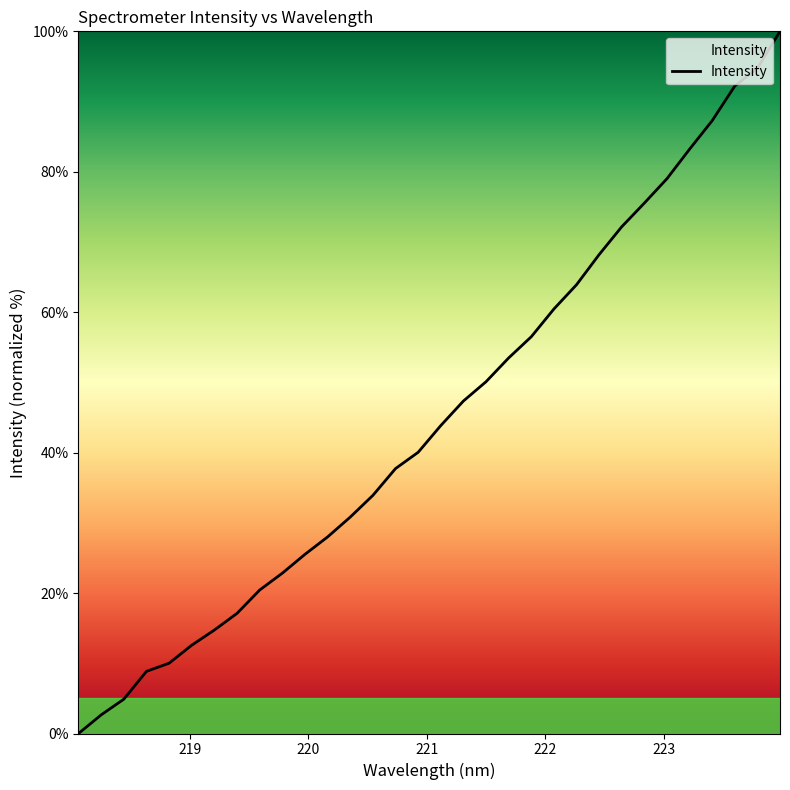

How many values are below 43?

16